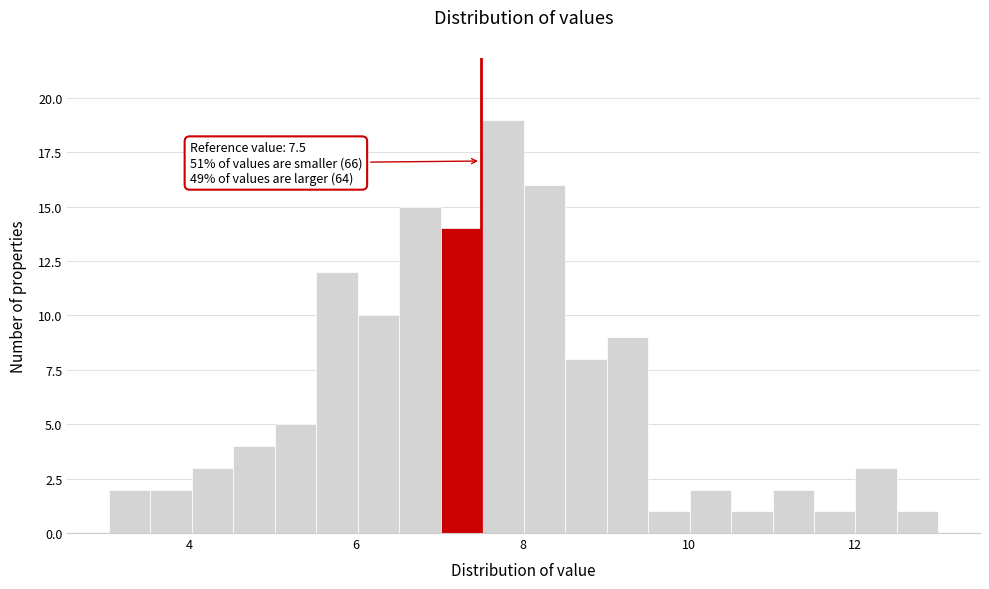

Read against the x-axis, roughly where is the centre of the tallest bar?

7.8